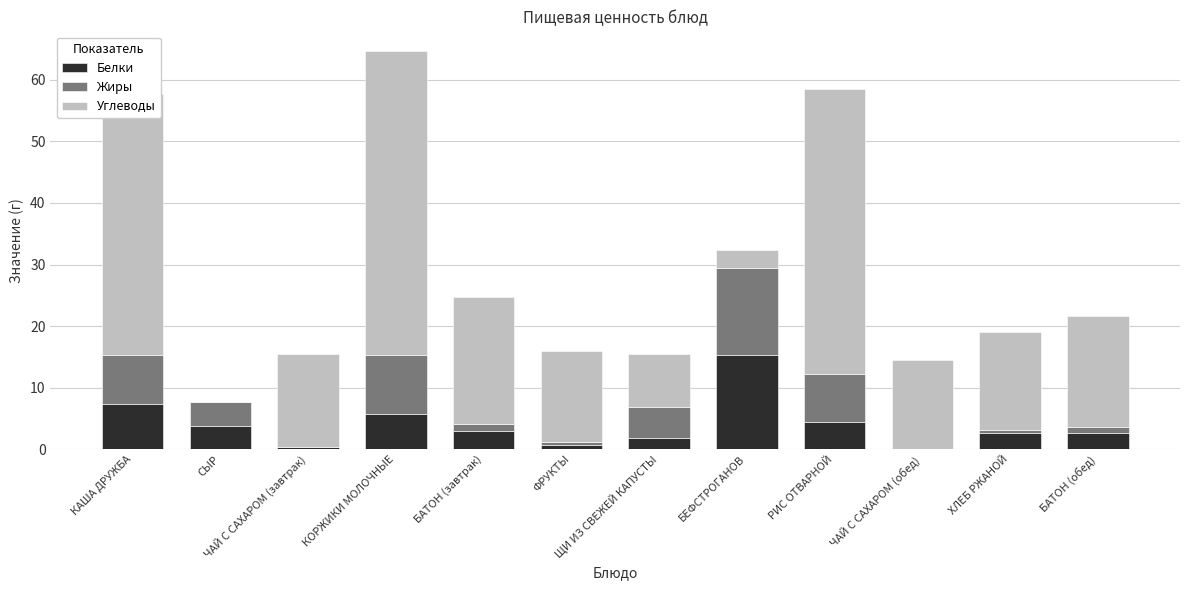

How many distinct data groups are displayed?

3